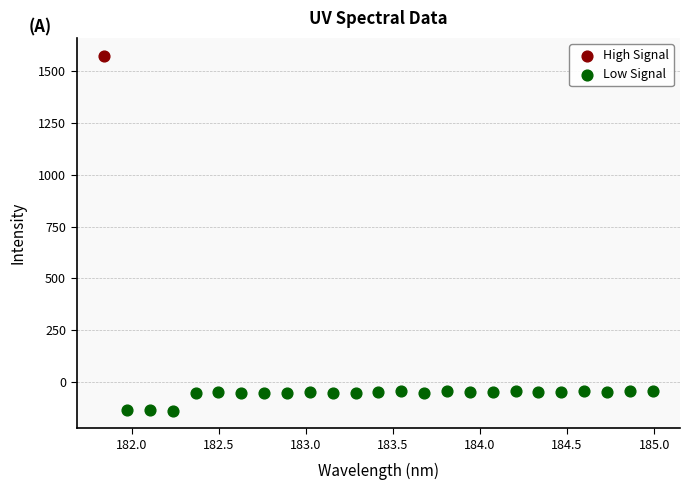

What are all the series names shown in the legend?

High Signal, Low Signal